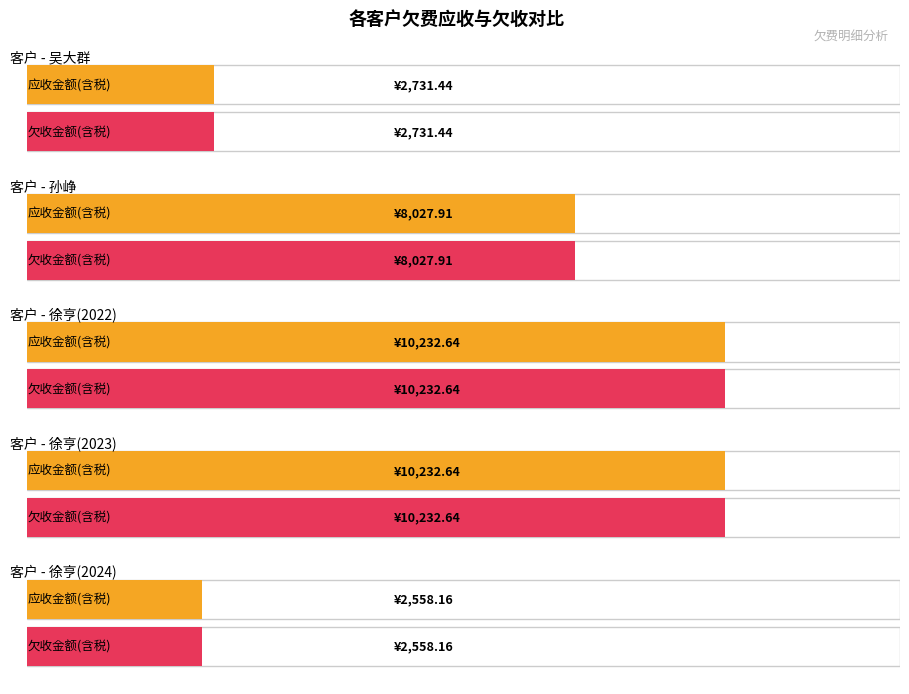

True or false: 欠收金额(含税) and 应收金额(含税) cross at least once.

False